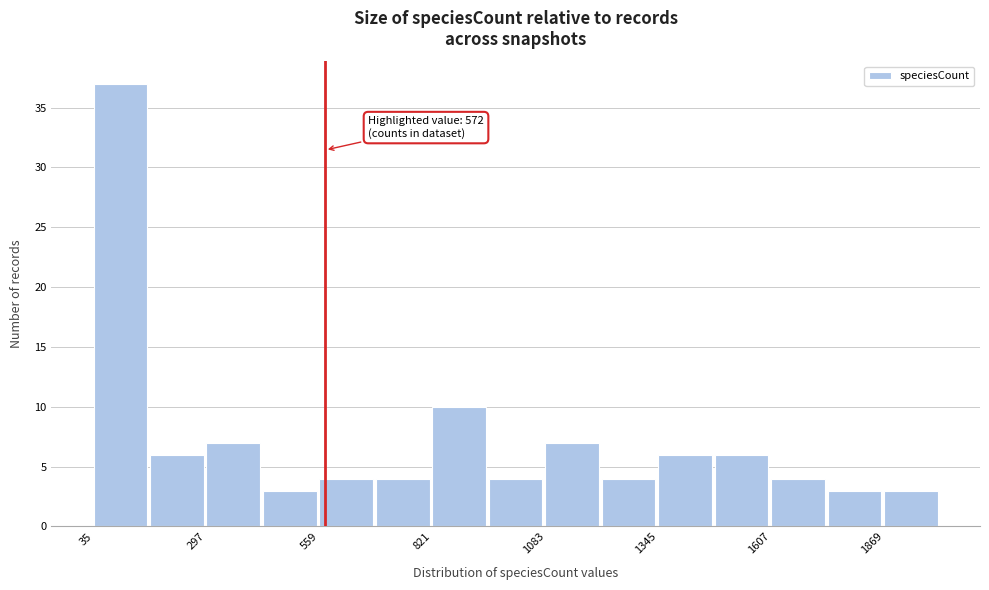

Read against the x-axis, roughly where is the centre of the tallest bar?

100